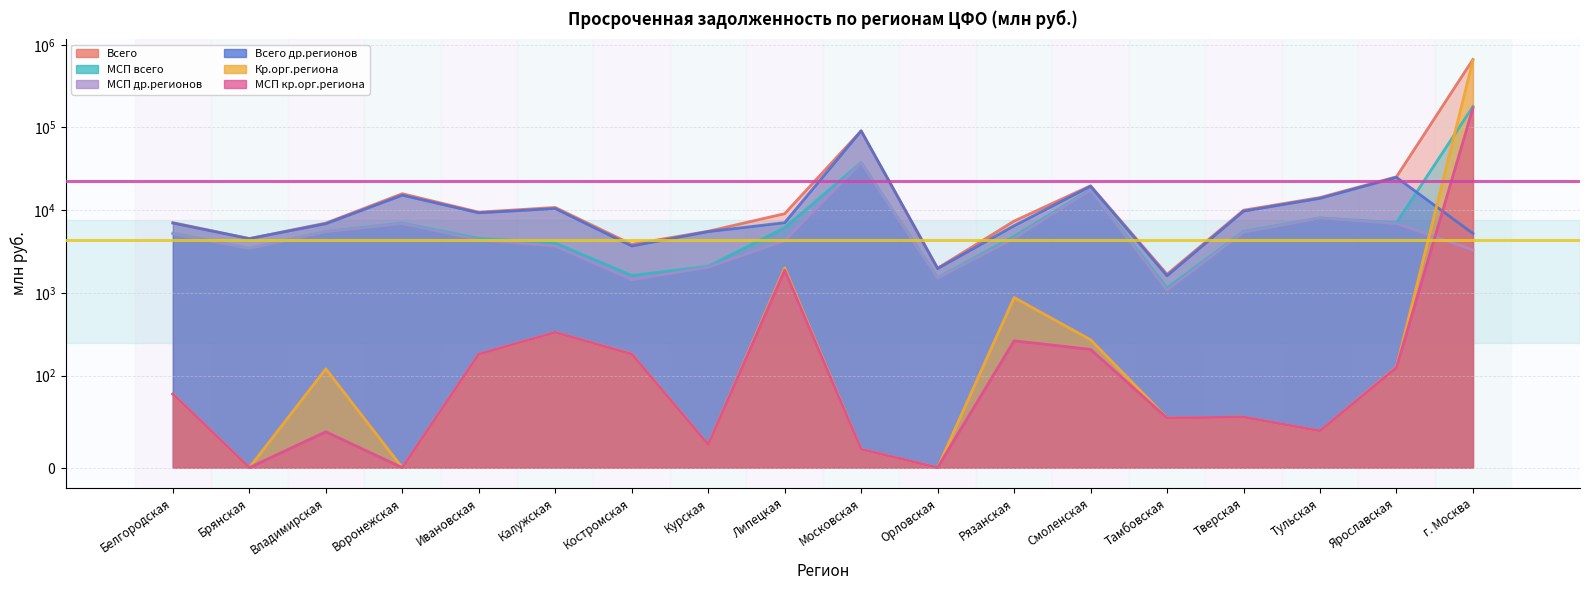

What is the minimum value for МСП др.регионов?

1080